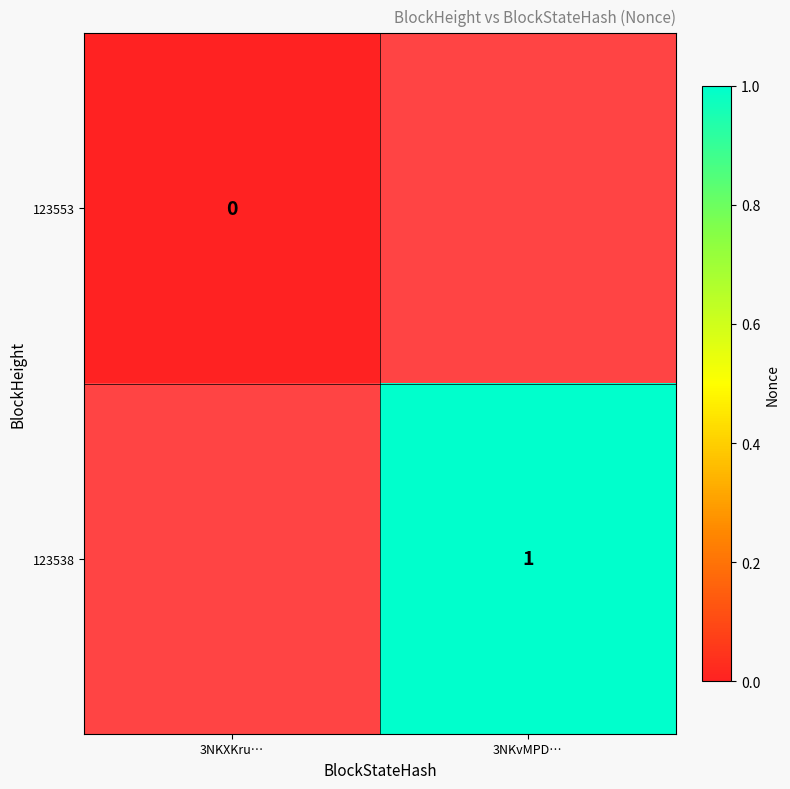

At how many categories does at least one series exceed 0?

1